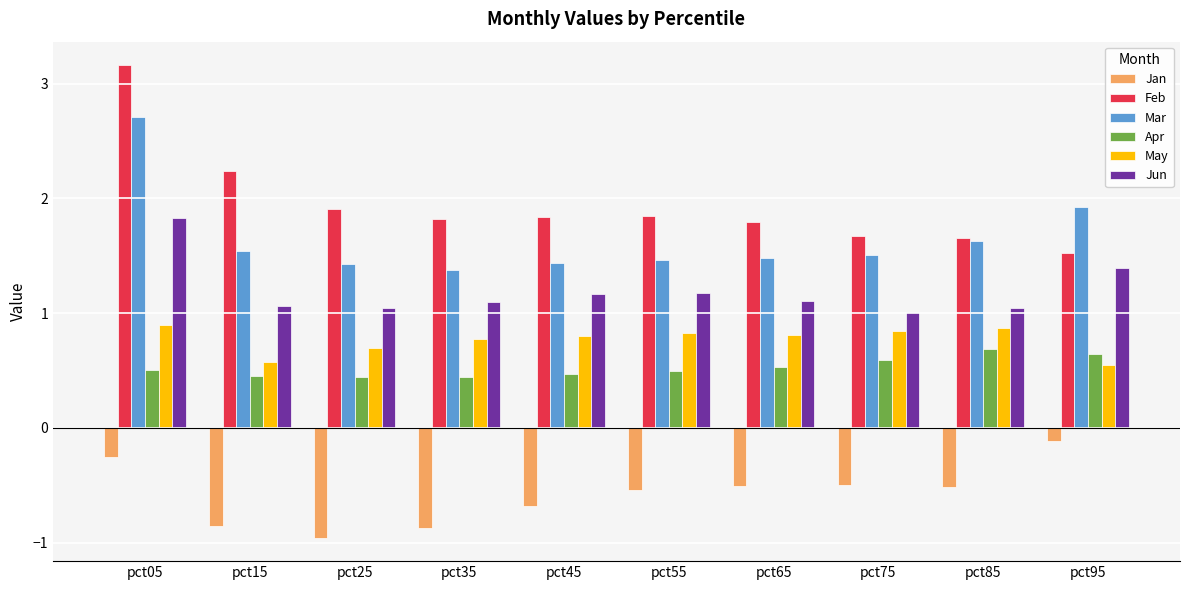

Is it true that Mar equals 2.0 at pct55?

False